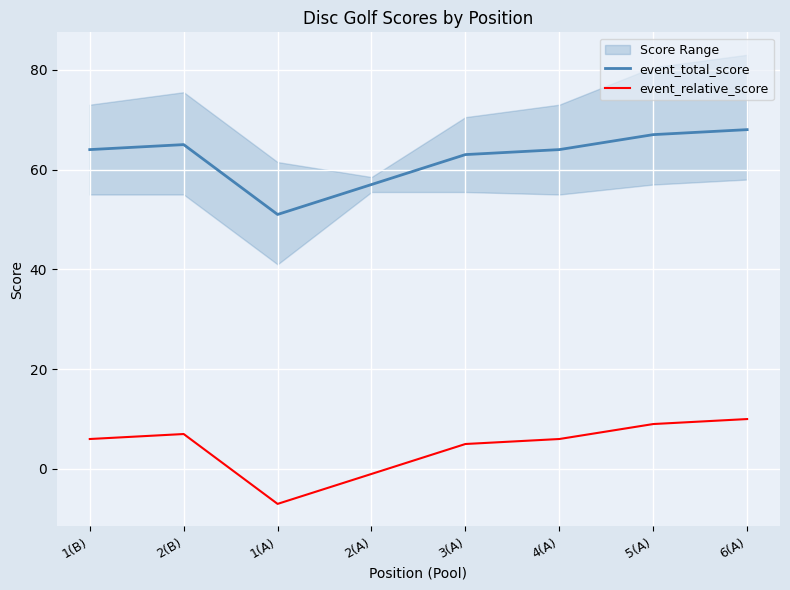

Where is event_relative_score nearest to the value 1?

2(A)